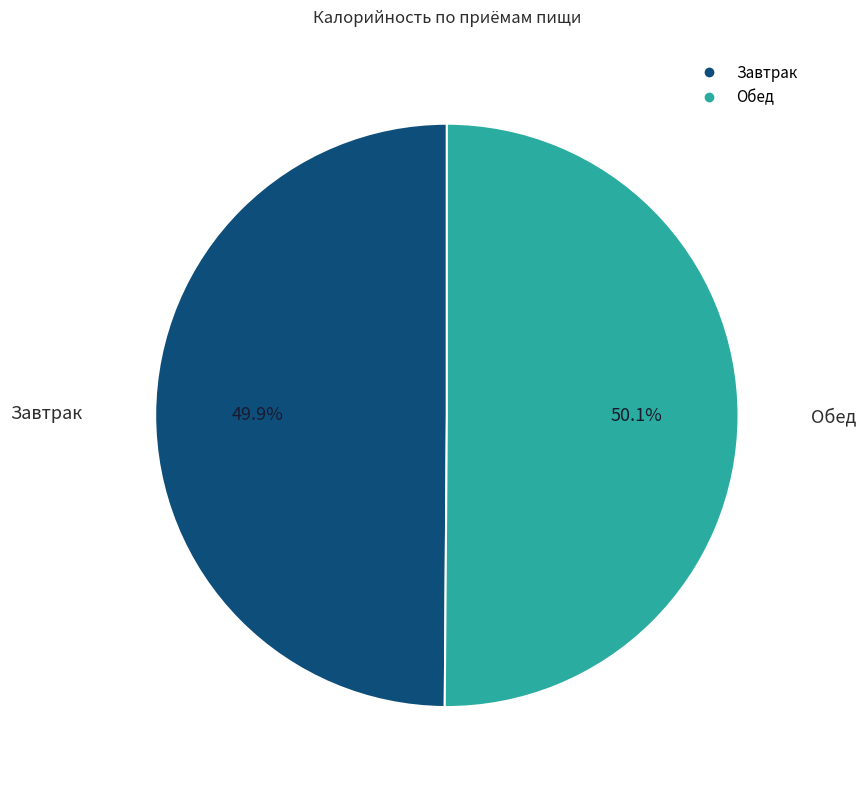

Does any single category account for the majority?

Yes